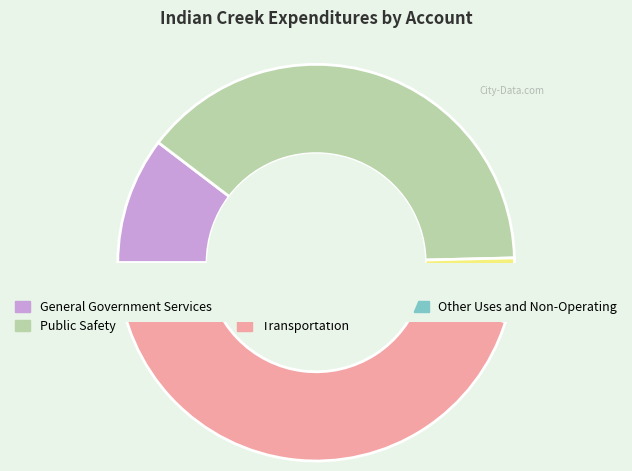

How many segments does this pie chart have?

5